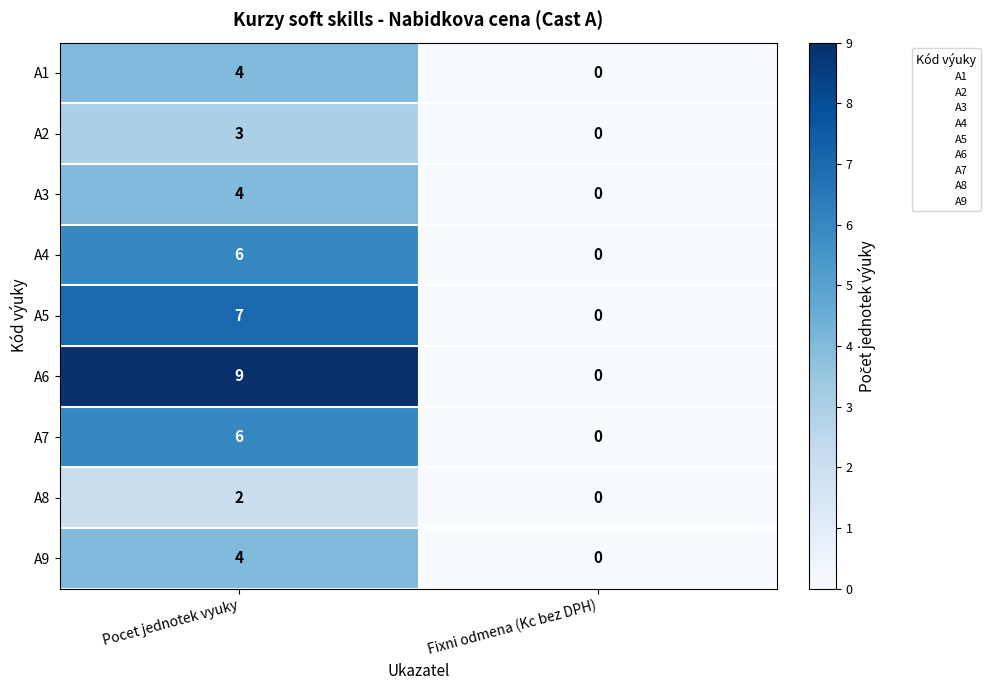

The A1 series shows 4 at Pocet jednotek vyuky. True or false?

True